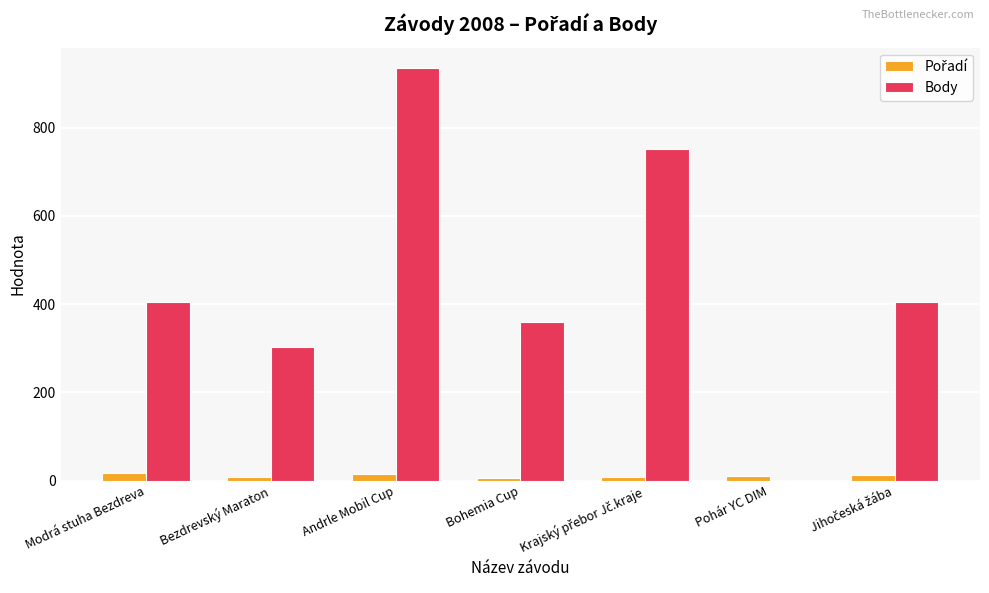

How many groups of bars are there?

7